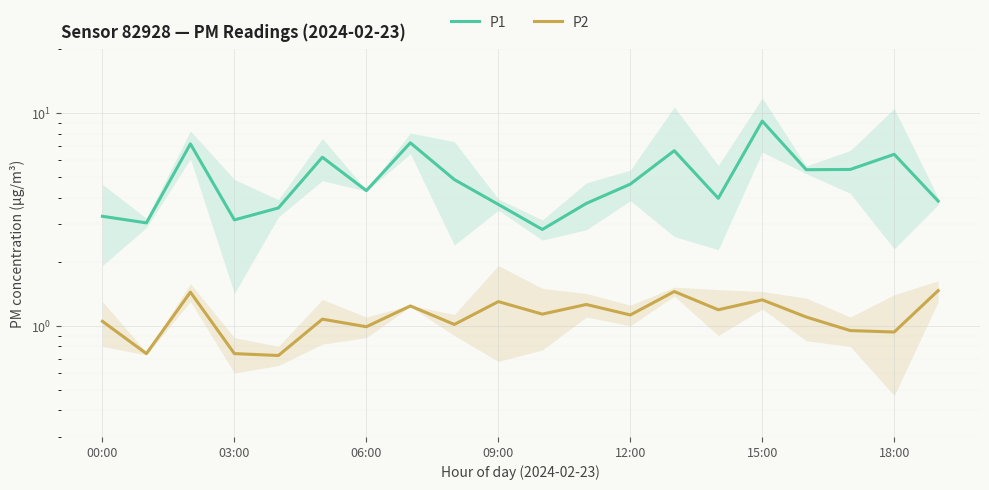

What is the highest value of the P1 series?

9.2